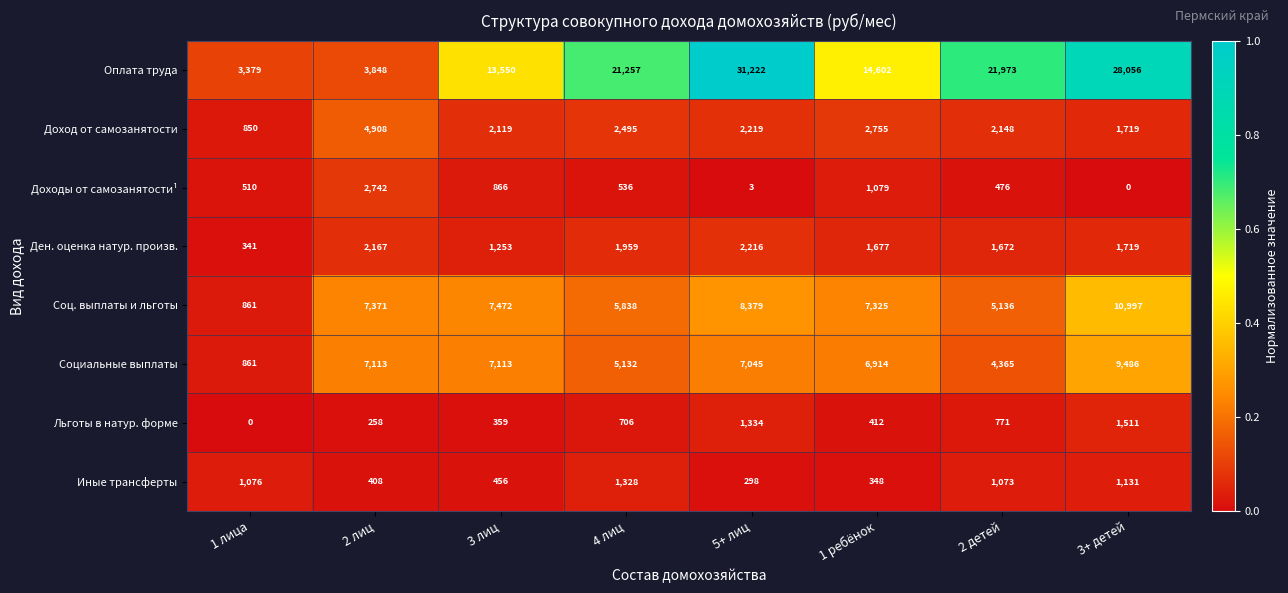

What is the total value across all series at 4 лиц?

39251